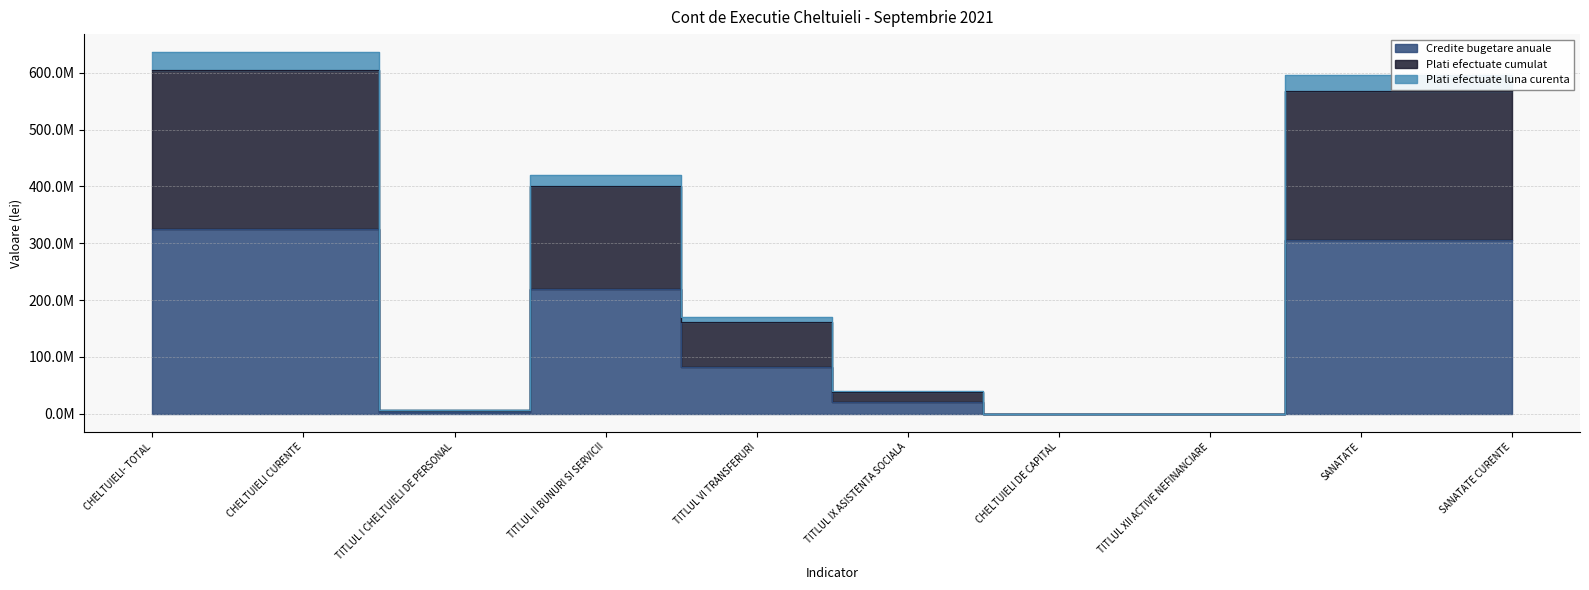

What is the label of the 8th point from the right?

TITLUL I CHELTUIELI DE PERSONAL